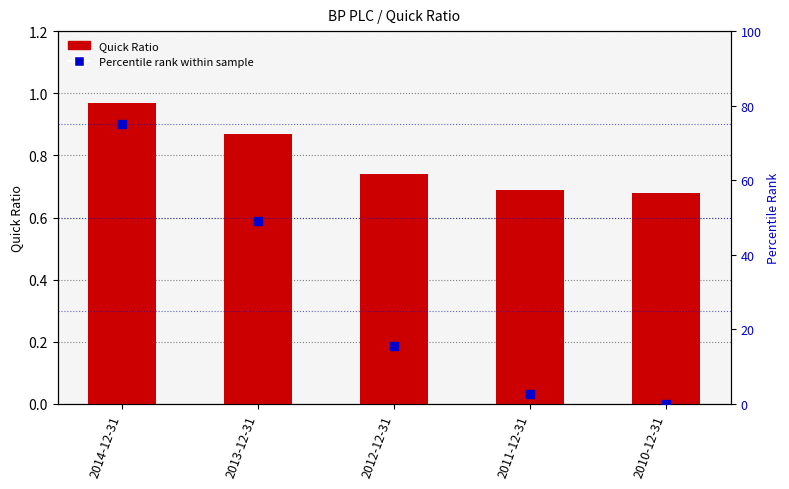

Is the value of Quick Ratio at 2012-12-31 greater than the value of Percentile rank within sample at 2010-12-31?

Yes